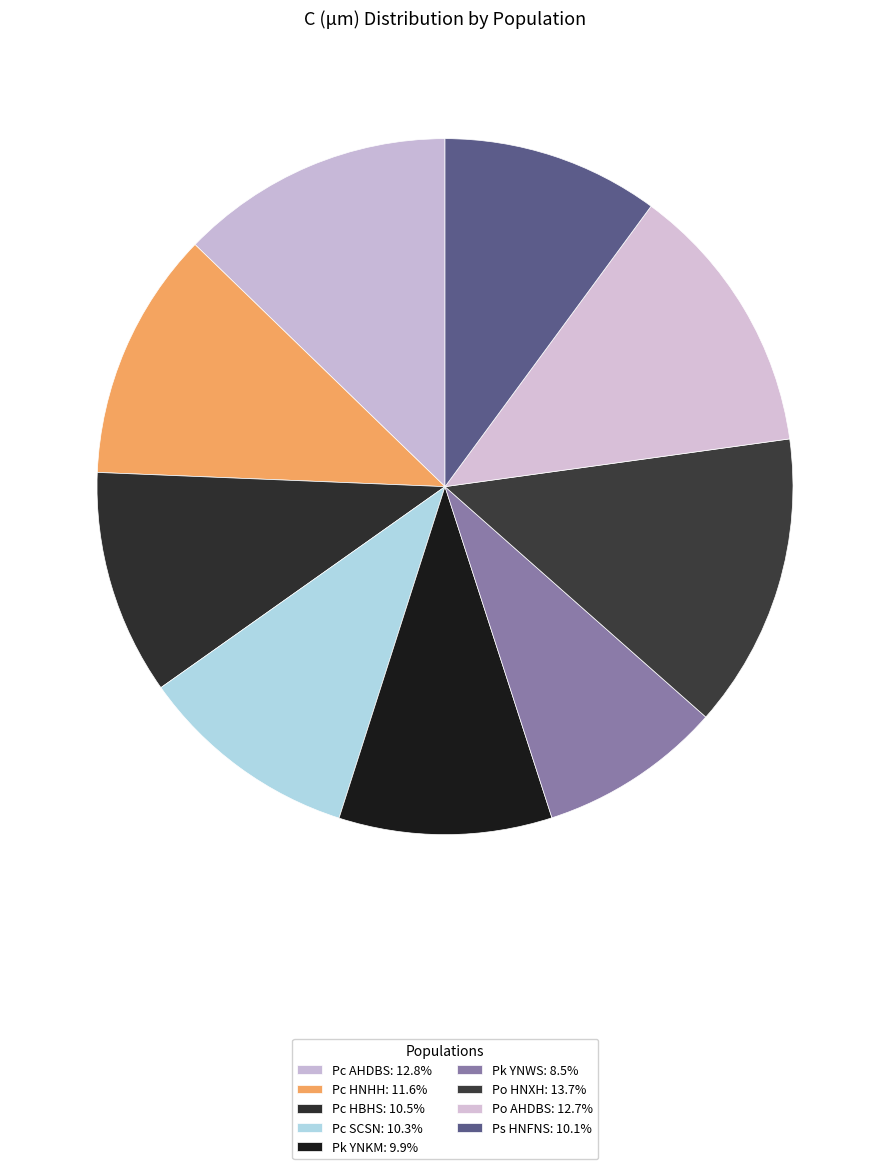

Which category has the biggest portion of the pie?

Po HNXH